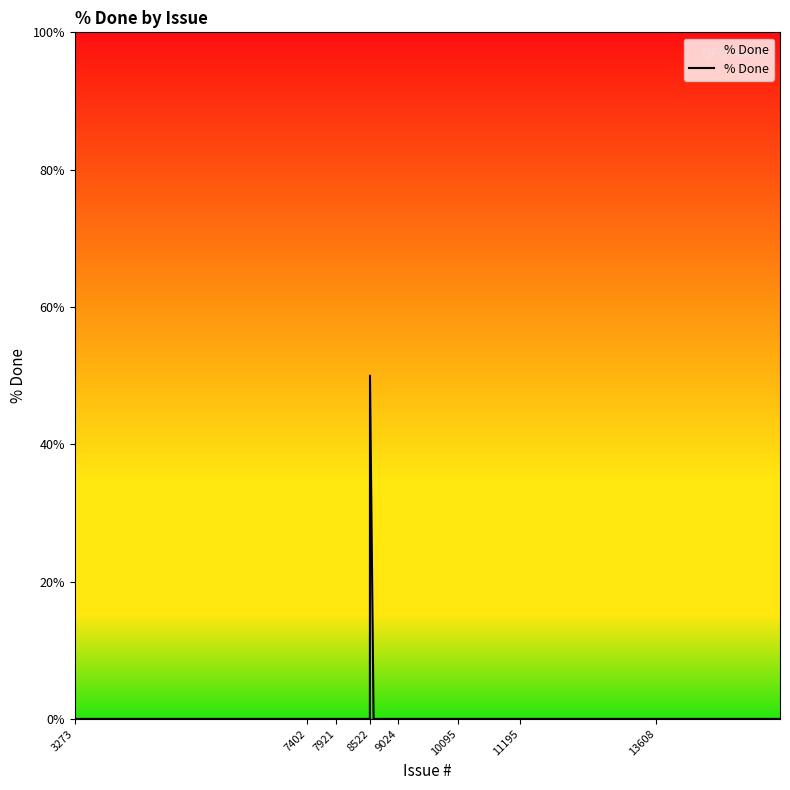

What is the greatest value displayed?

50